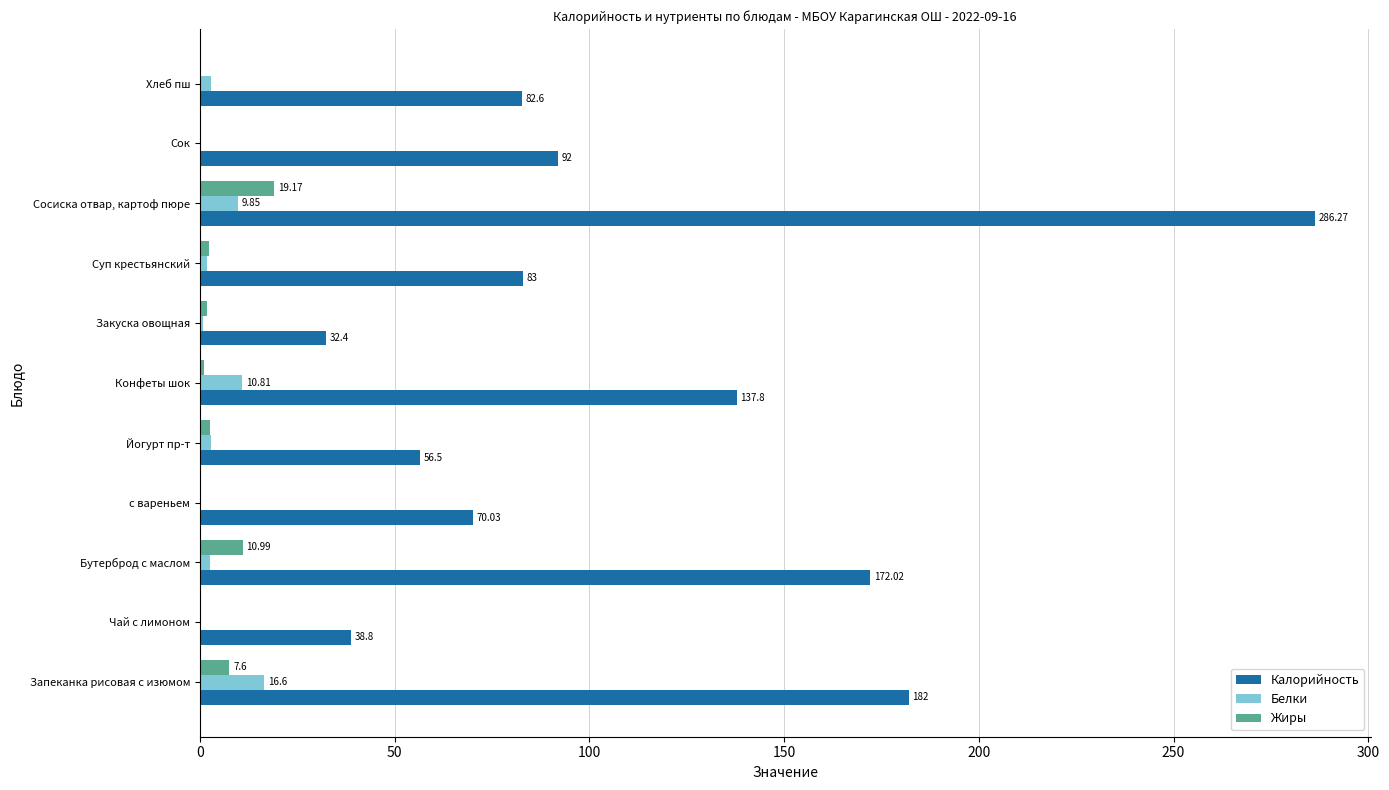

At which label does Калорийность reach its peak?

Сосиска отвар, картоф пюре